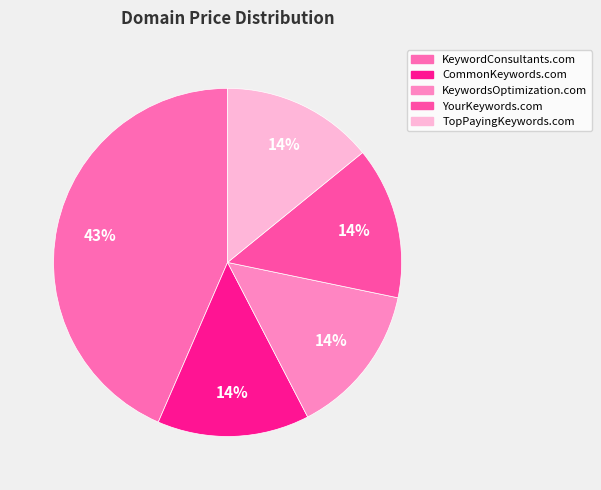

Which category has the biggest portion of the pie?

KeywordConsultants.com